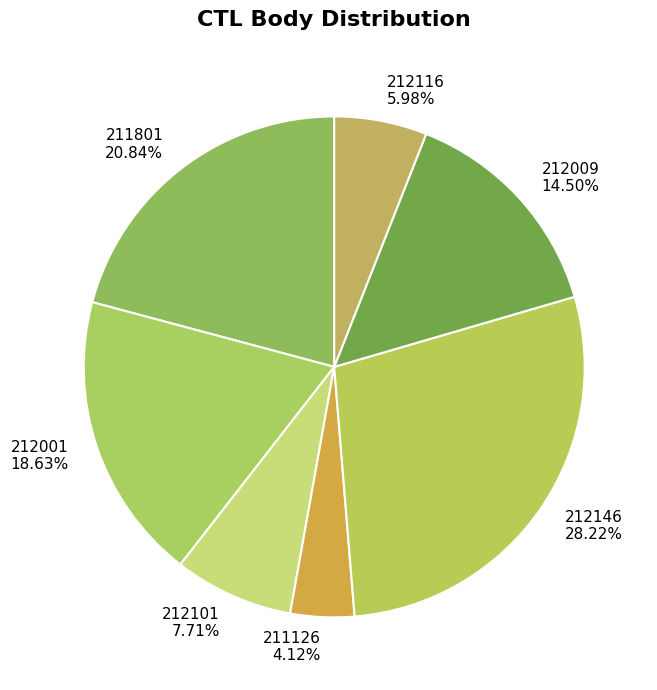

Combined, what portion of the pie is 212009 and 212001?

33.1%